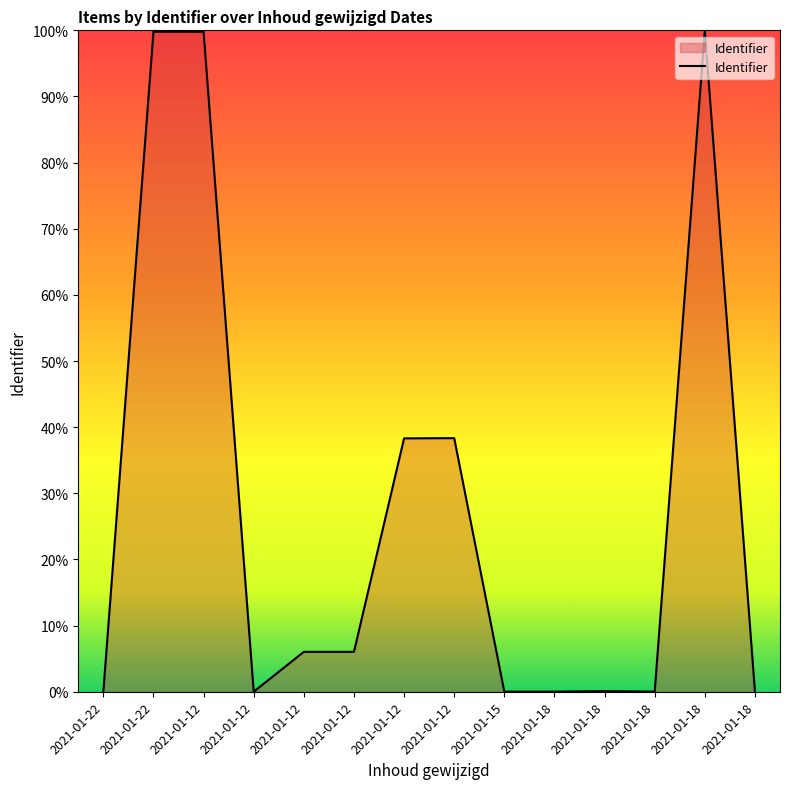

Reading right to left, what are all the values shown in this chart?

0.0	100.0	0.0	0.1	0.0	0.0	38.3	38.3	6.0	6.0	0.0	99.8	99.8	0.0